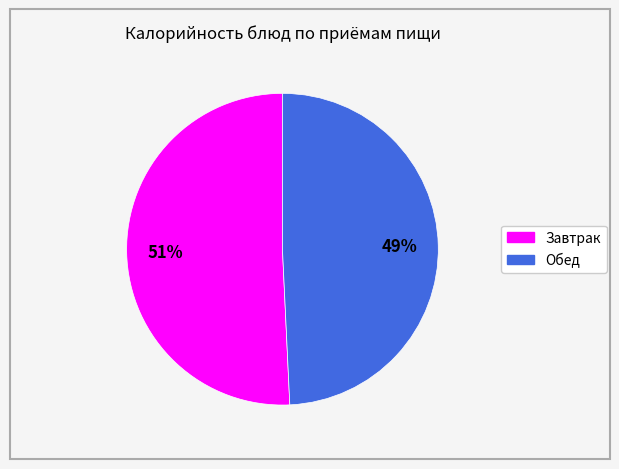

To the nearest percent, what is the average slice percentage?

50%